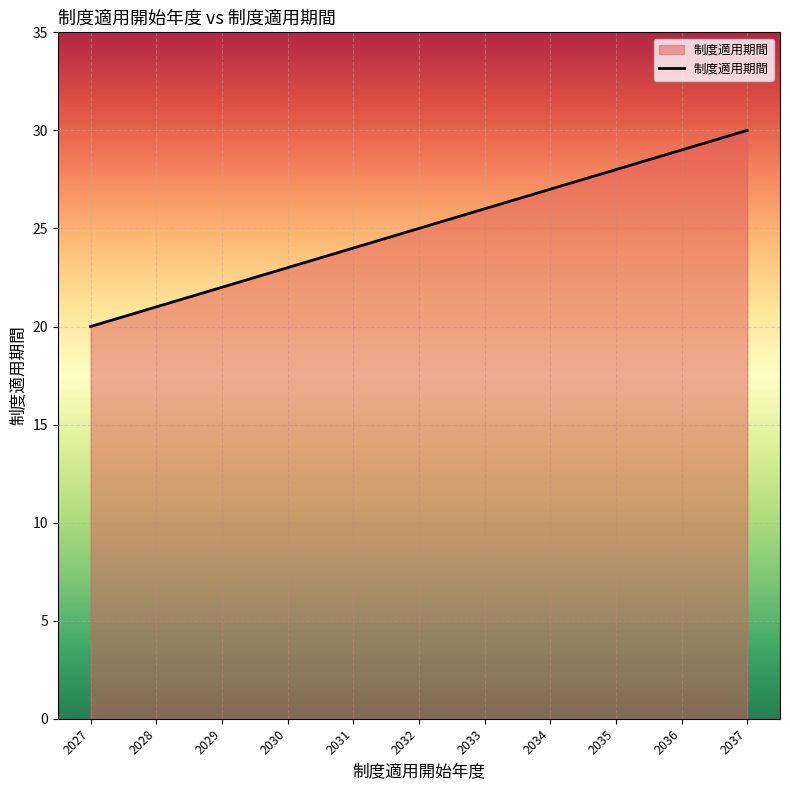

How many lines are shown in the chart?

1